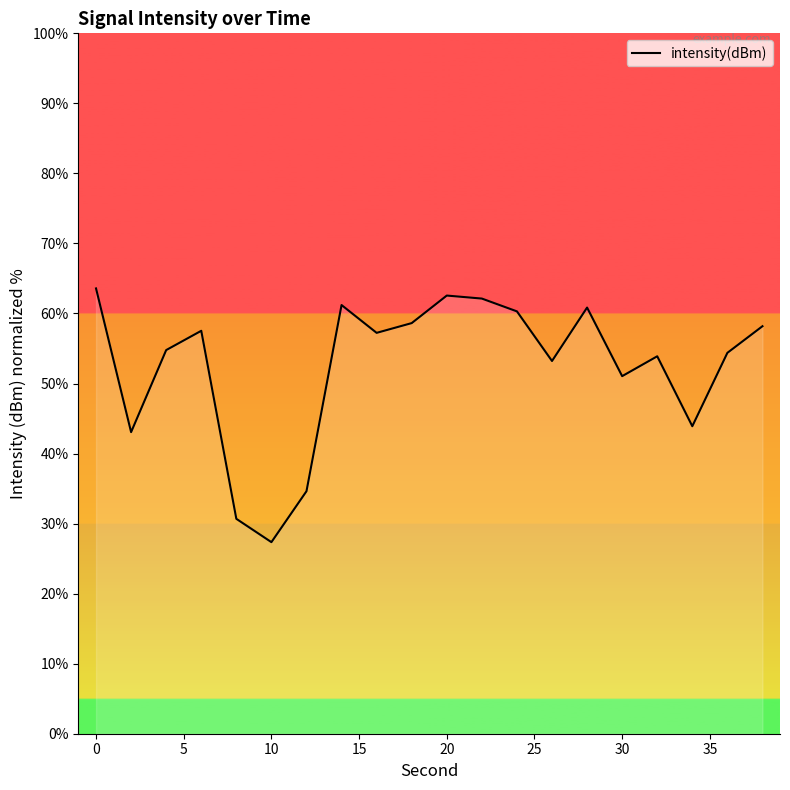

What is the maximum value shown in the chart?

63.6